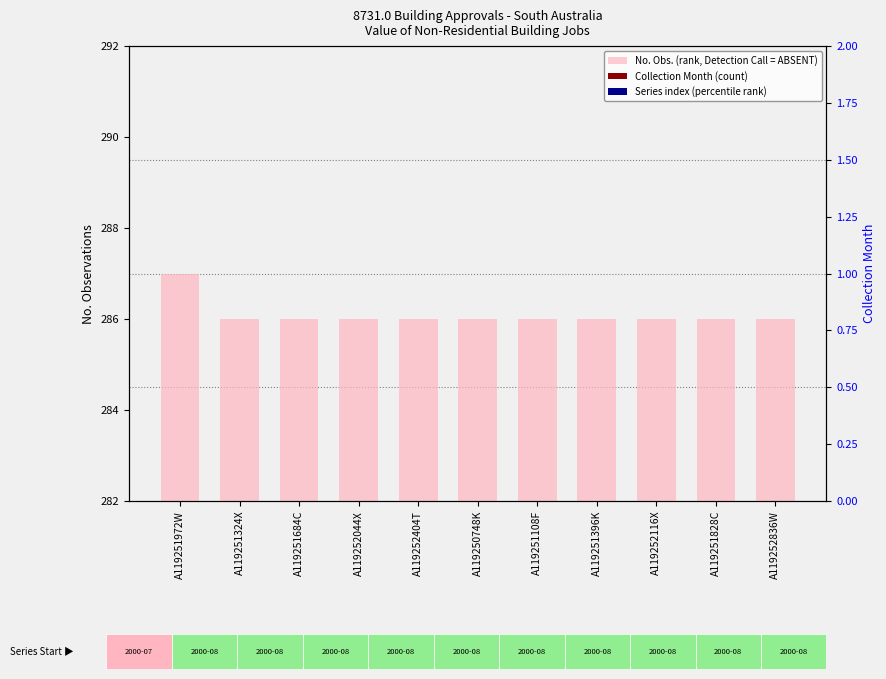

Are the bars grouped side by side (vs. stacked)?

Yes